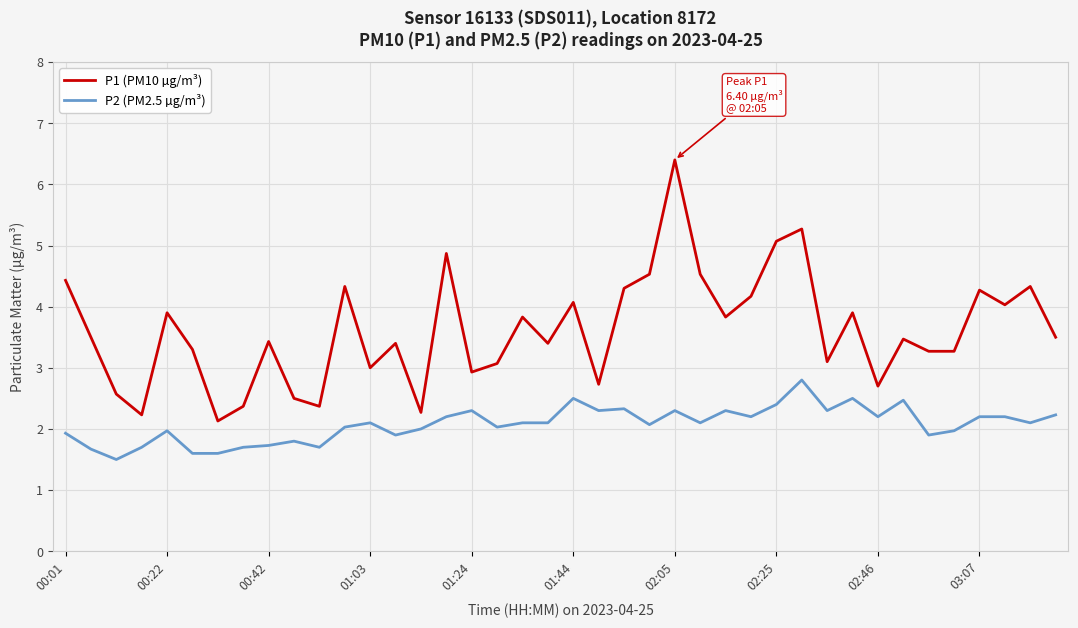

What is the minimum value shown in the chart?

1.5